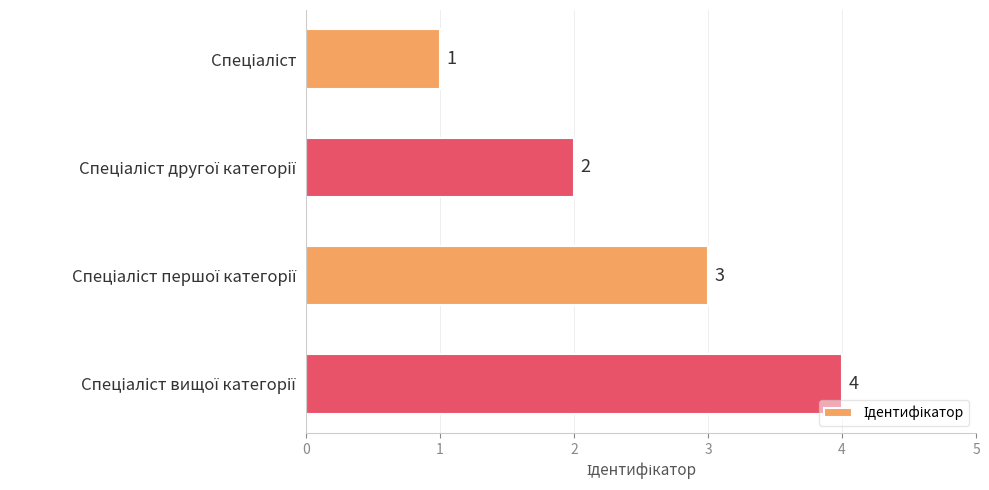

Count the values in the range 2 to 4.

3